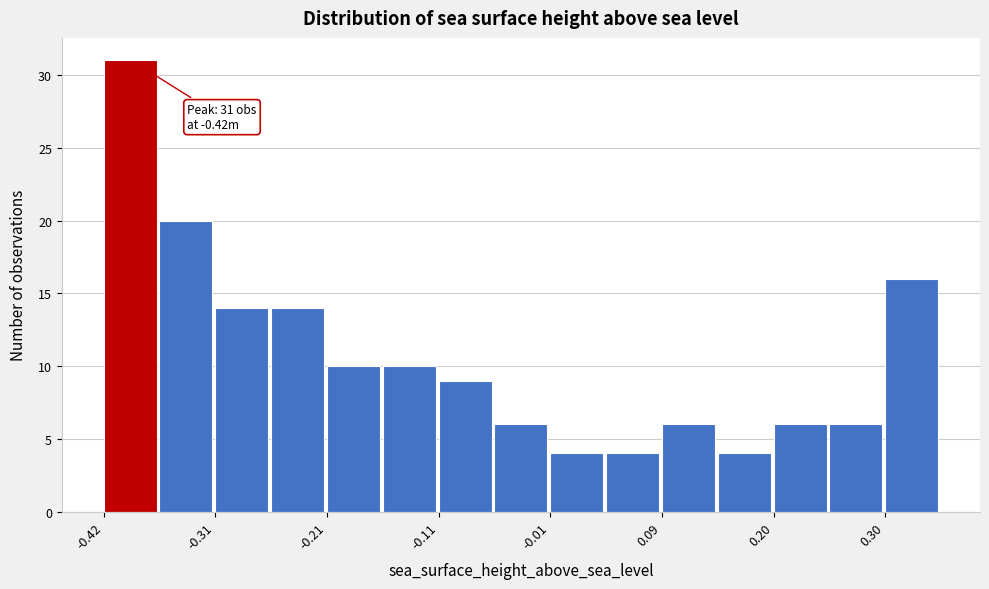

Around what value on the x-axis is the tallest bar? Give the approximate position of its centre, as read against the axis.

-0.40